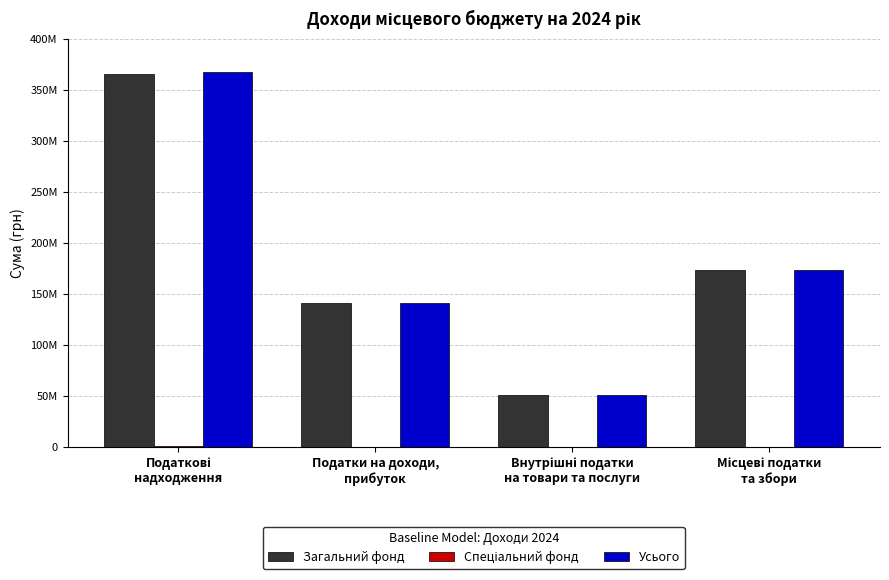

Is it true that Усього equals 87745027 at Податки на доходи,
прибуток?

False